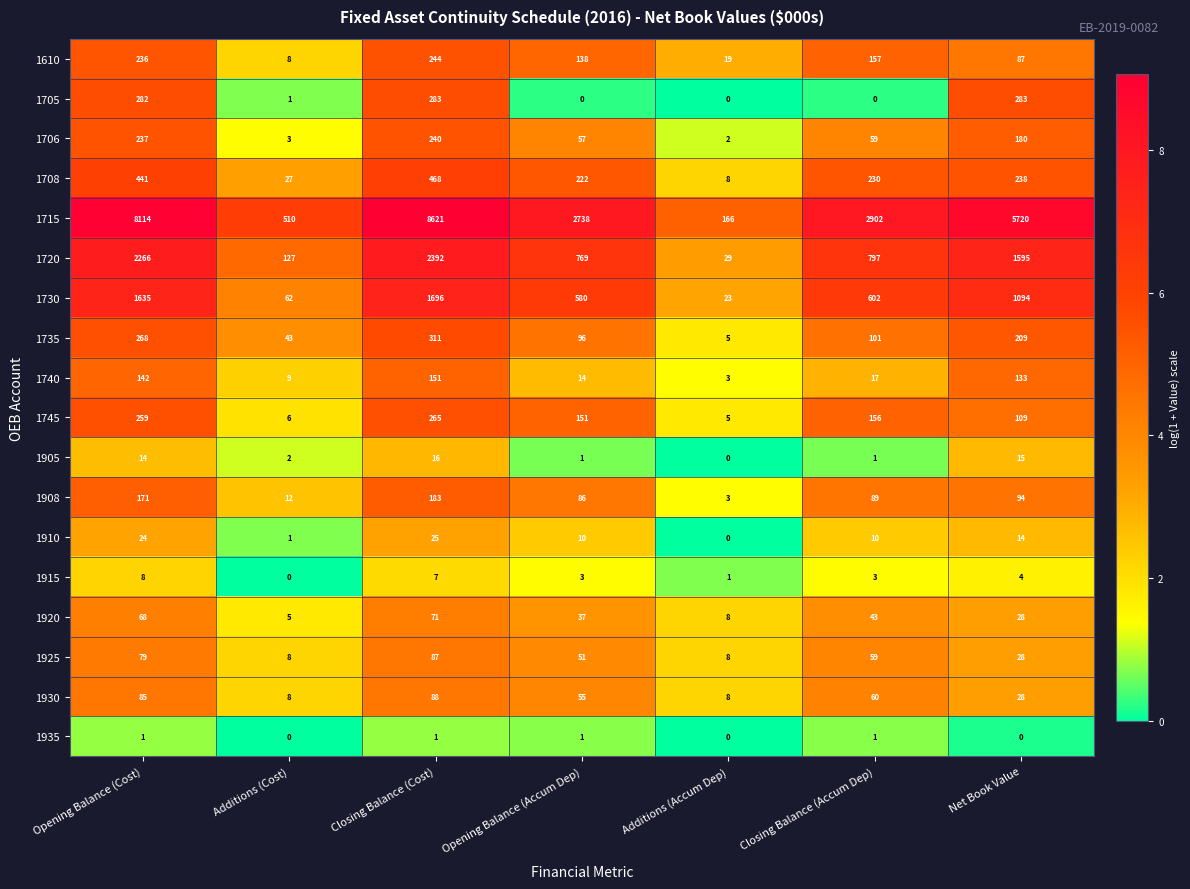

Between Opening Balance (Accum Dep) and Net Book Value, which series saw the biggest shift?

1715